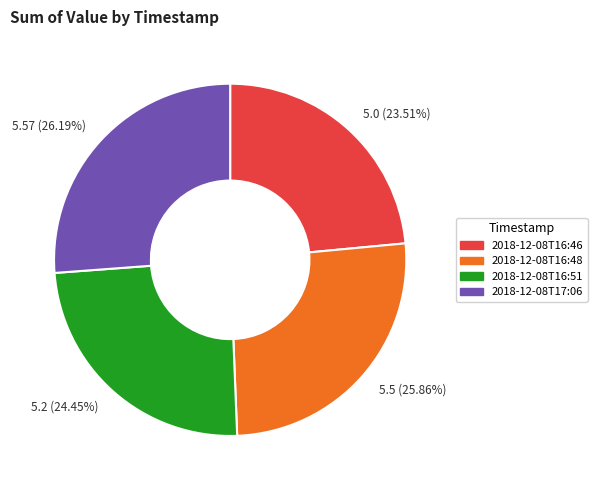

Approximately how many times larger is the value at 2018-12-08T16:51 compared to 2018-12-08T16:46?

1.0